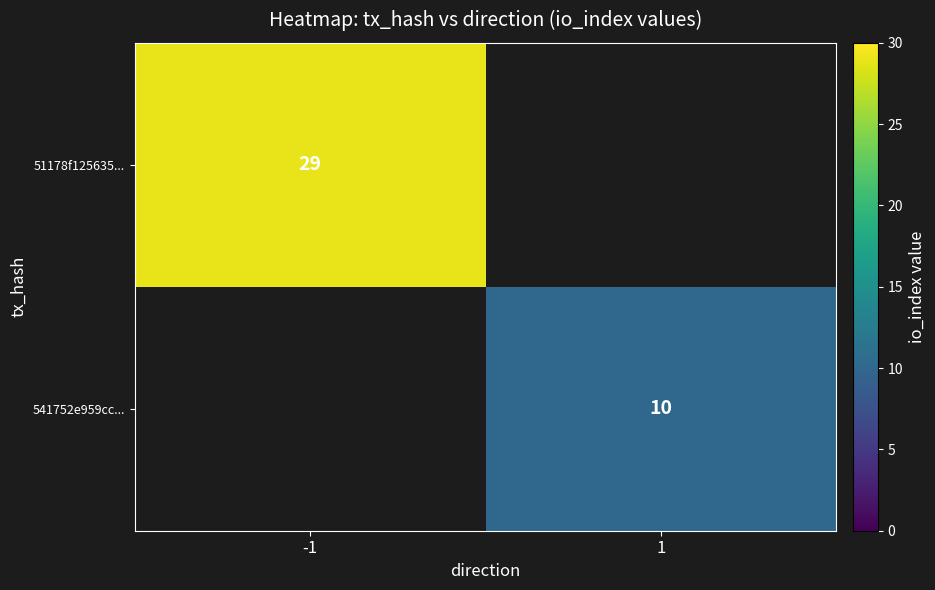

At how many categories does at least one series exceed 18?

1